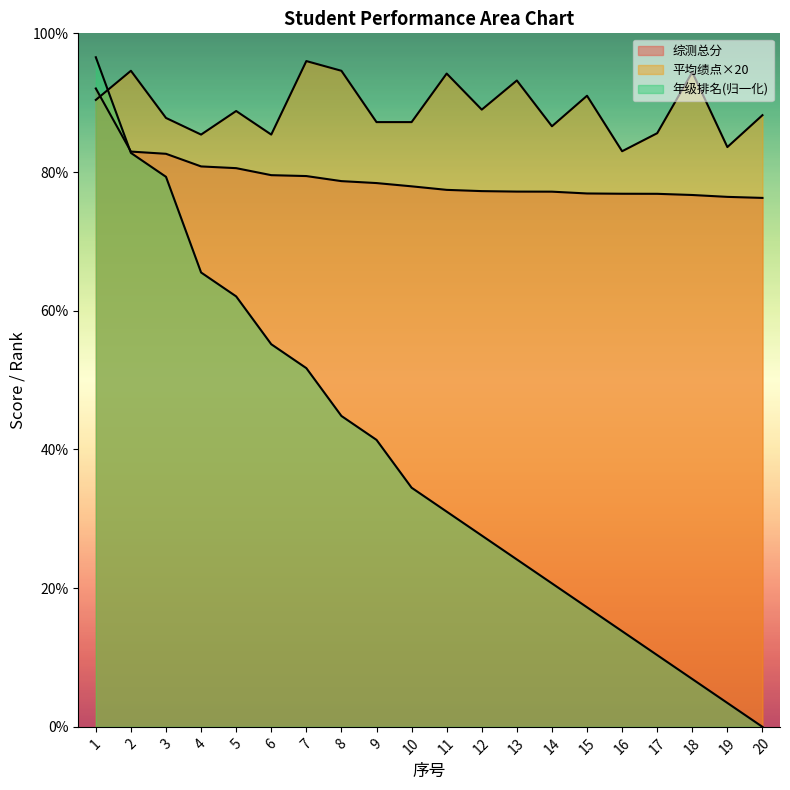

What are all the series names shown in the legend?

综测总分, 平均绩点, 年级排名